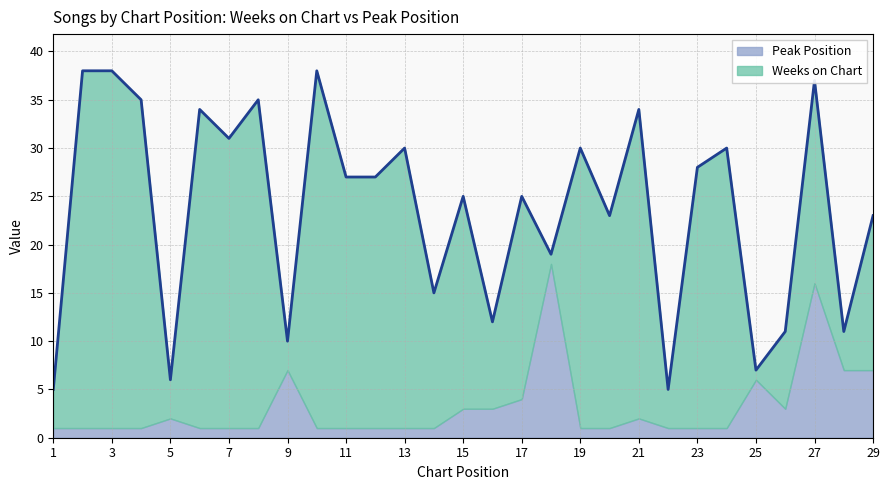

At which category does Peak Position reach its first local valley?

26